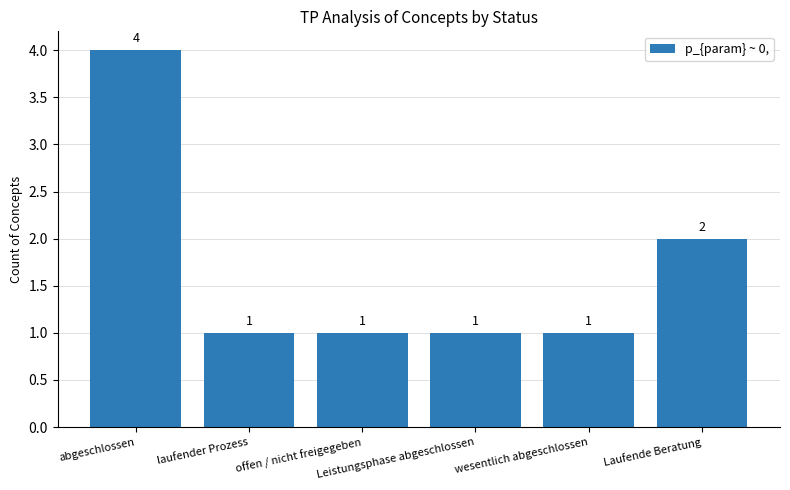

Does the chart contain stacked bars?

No